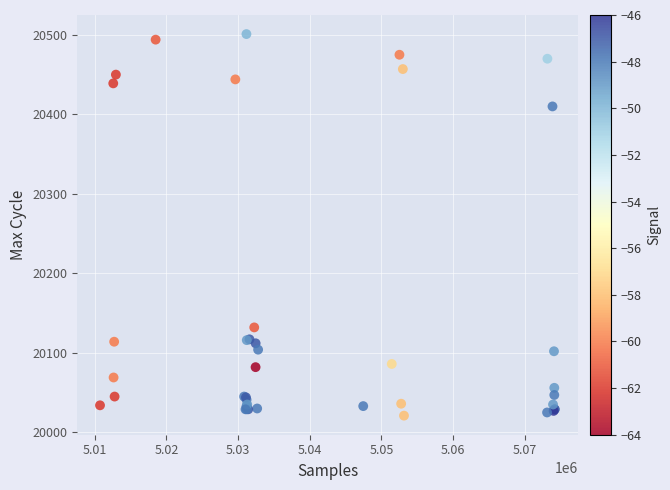

What Y value in the scatter plot is closest to 20261?

20132